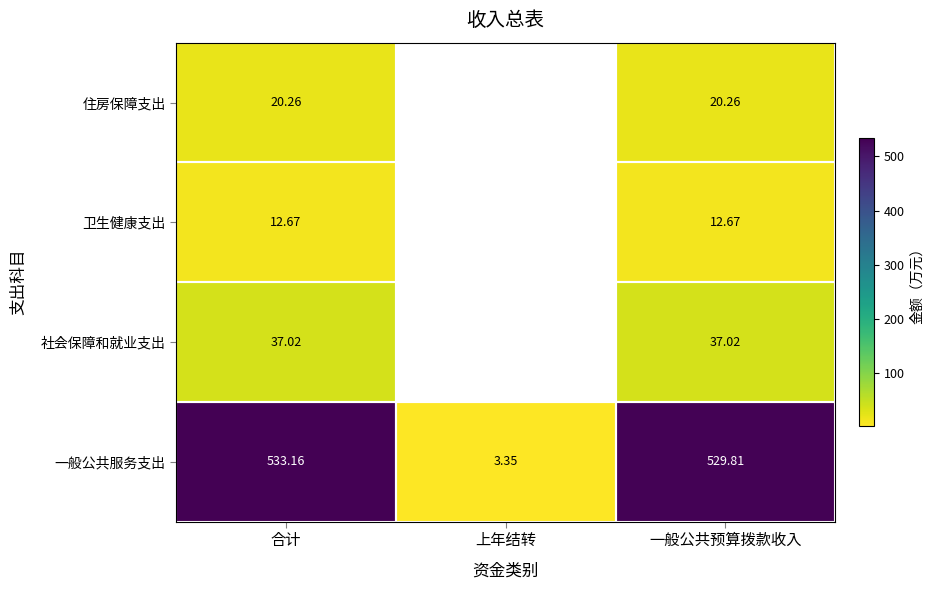

What is the total value across all series at 一般公共预算拨款收入?

599.8